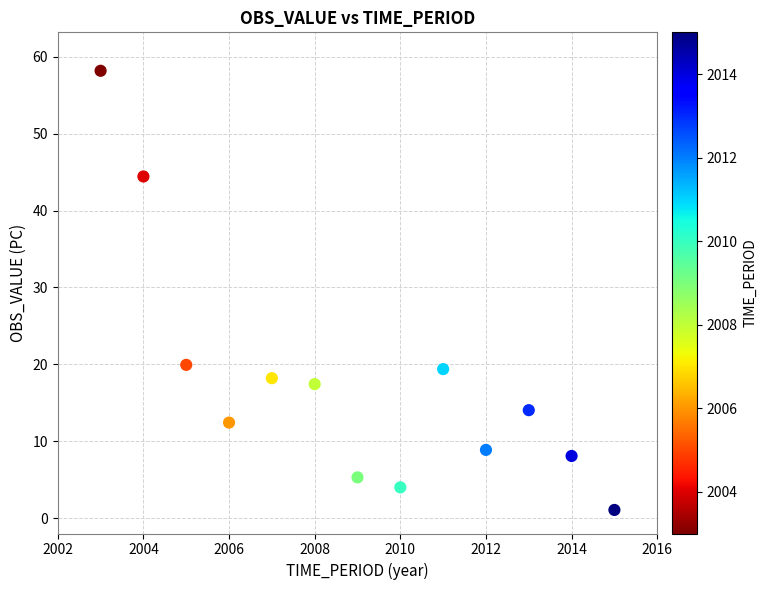

What is the range of X values (max minus min)?

12.0